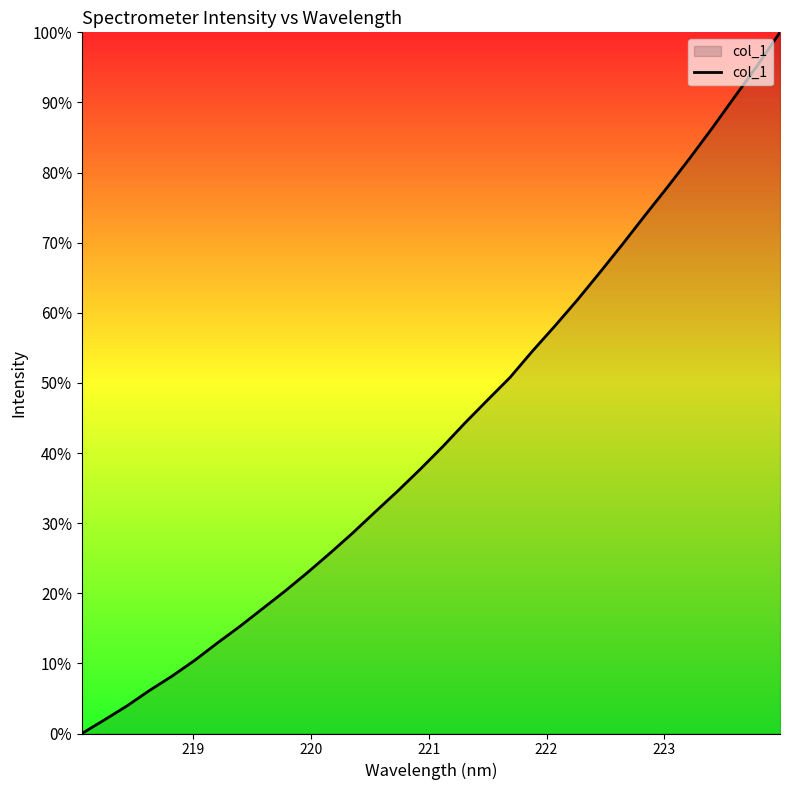

What is the difference between the maximum and minimum values?

100.0